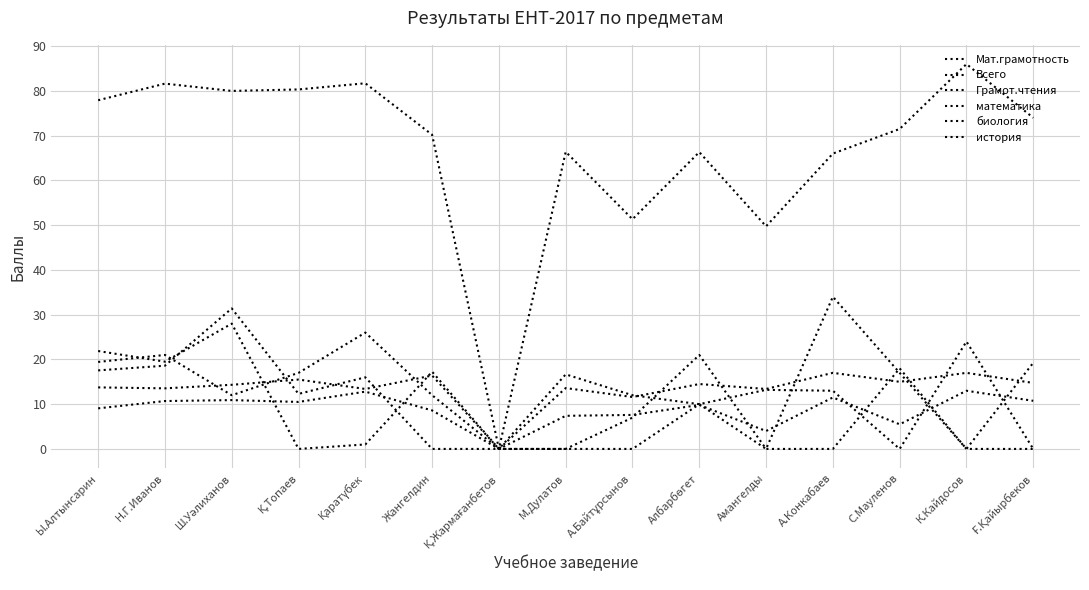

The математика series shows 0.0 at Ғ.Қайырбеков. True or false?

True